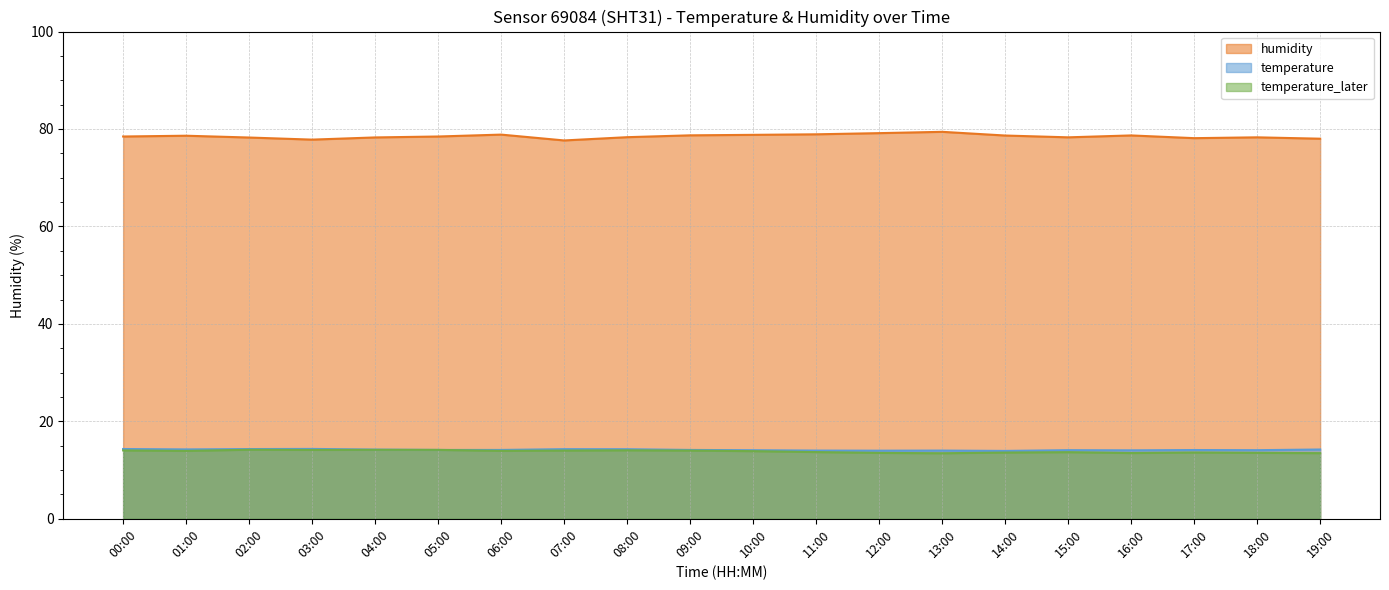

True or false: temperature and humidity intersect in this chart.

False